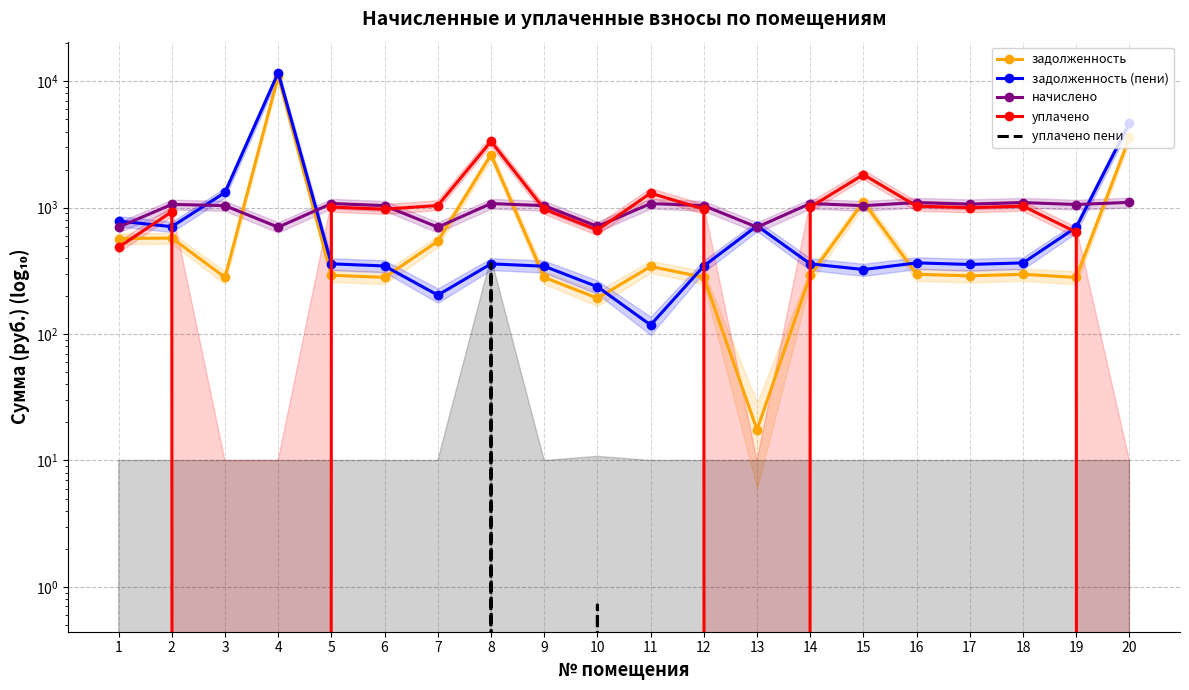

Rank the series at 20 from lowest to highest value.

уплачено, уплачено пени, начислено, задолженность, задолженность (пени)